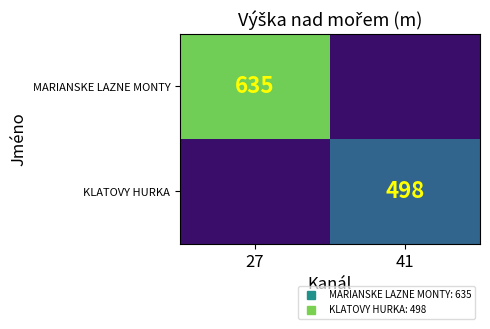

How many data points does each series have?

2